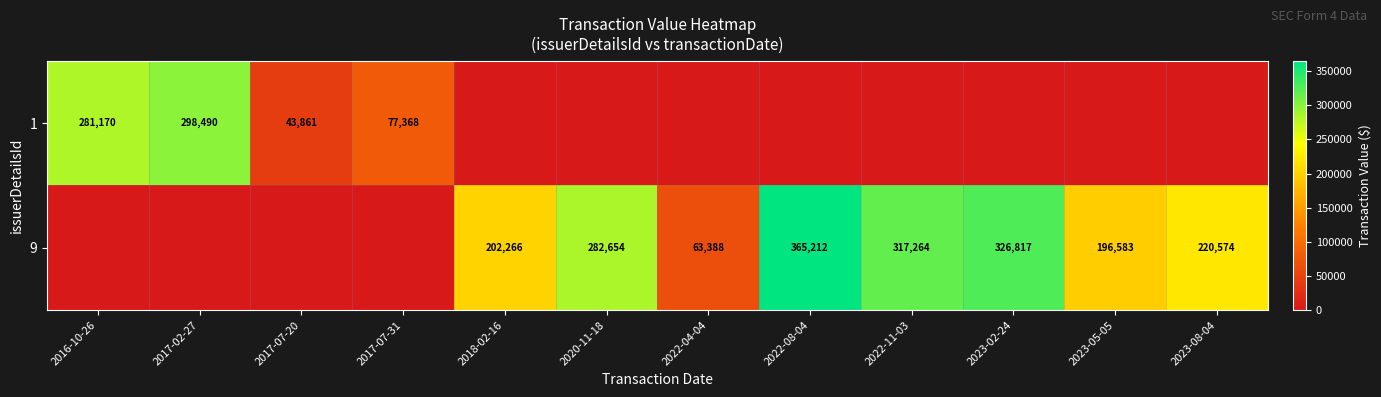

The 1 series shows 460851 at 2016-10-26. True or false?

False